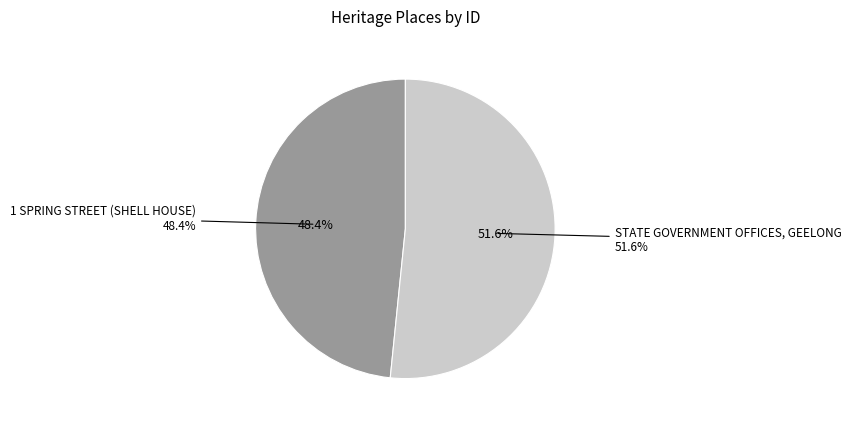

Which has a higher value, 1 SPRING STREET (SHELL HOUSE) or STATE GOVERNMENT OFFICES, GEELONG?

STATE GOVERNMENT OFFICES, GEELONG